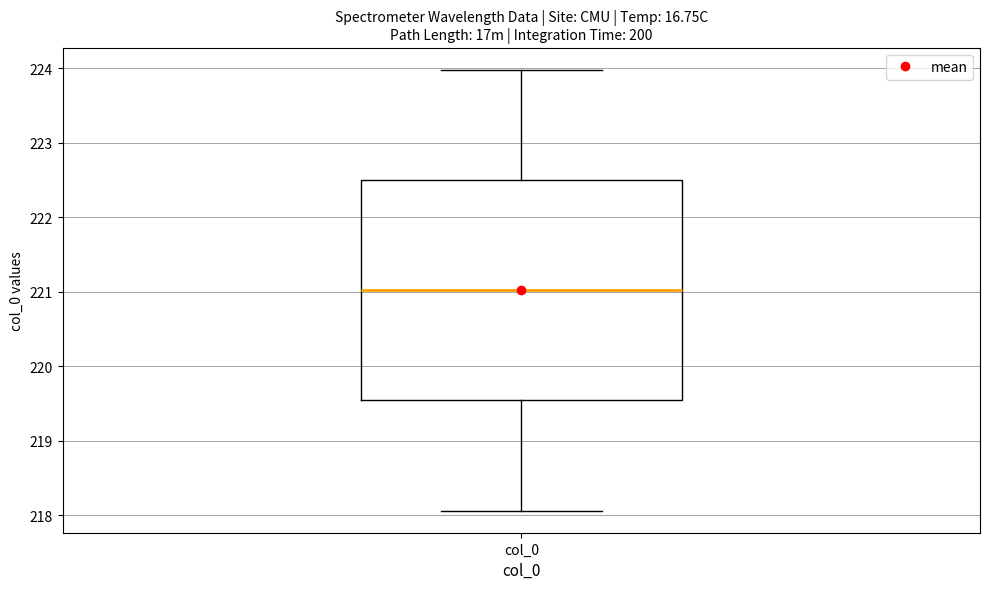

Read this box plot against the y-axis: the position of the median line, the range covered by the box, and the ends of both whiskers. The values are not printed on the chart, so give them approximately, as read against the axis.

median 221.0, box 219.5 to 222.5, whiskers 218.1 to 224.0